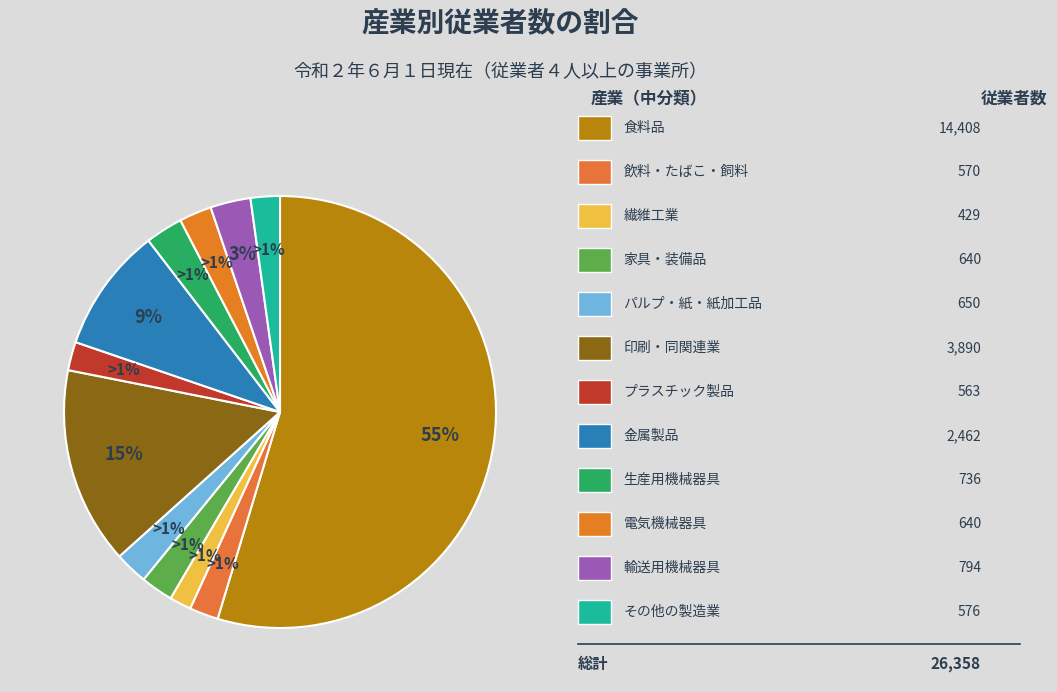

Which slice is the smallest?

繊維工業